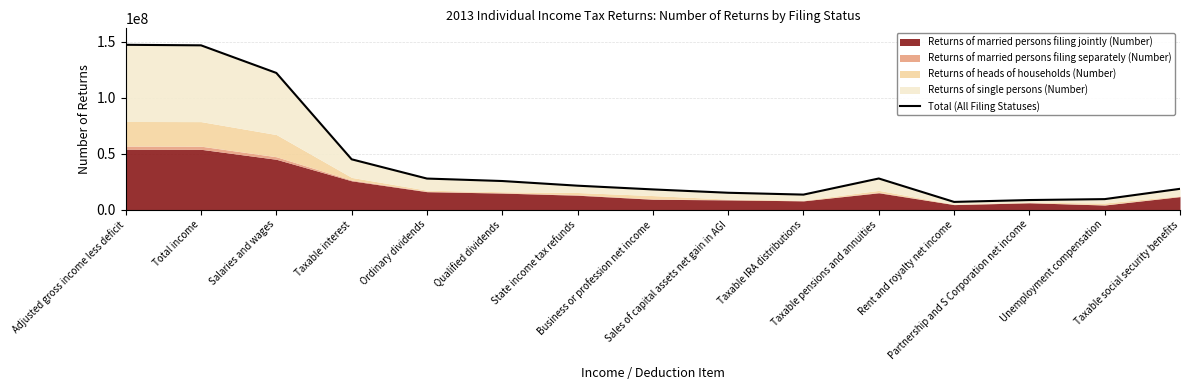

What is the label of the 15th point from the left?

Taxable social security benefits